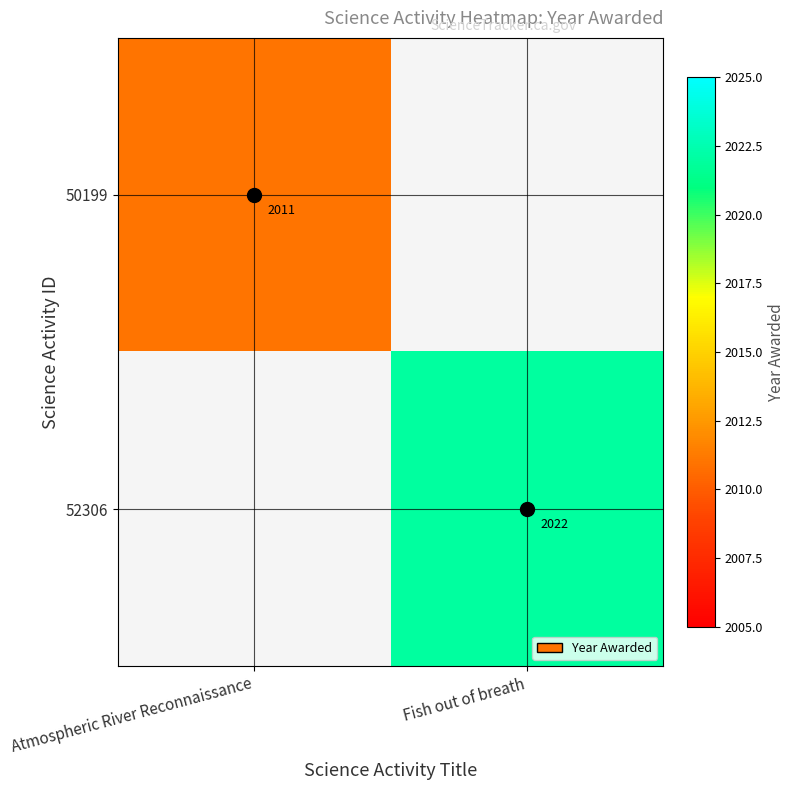

At how many categories does at least one series exceed 2019?

1